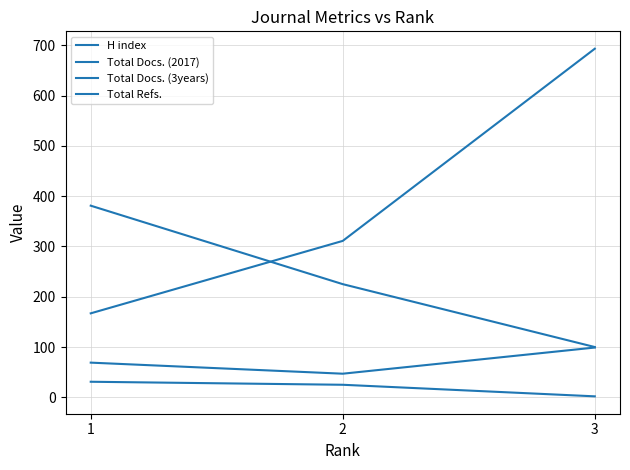

Is this an area chart (filled region under the line)?

No